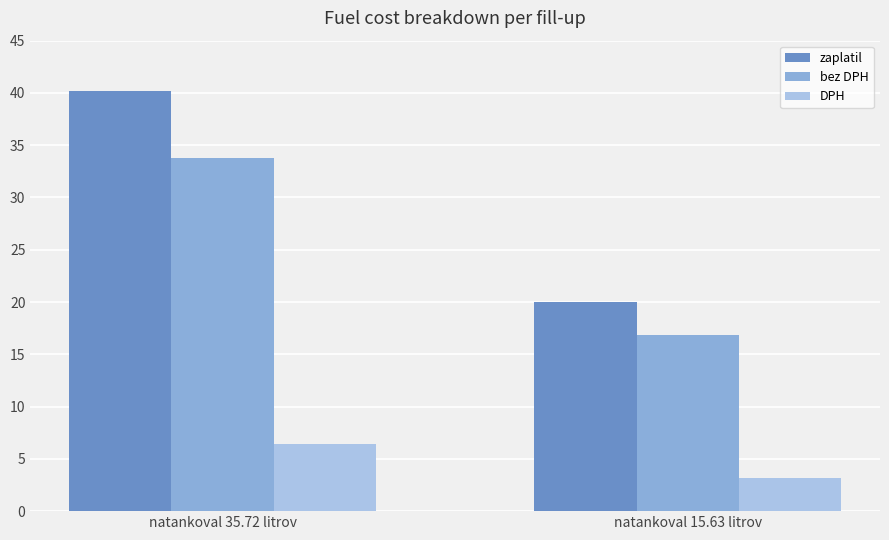

Rank the series by their maximum value, from lowest to highest.

DPH, bez DPH, zaplatil